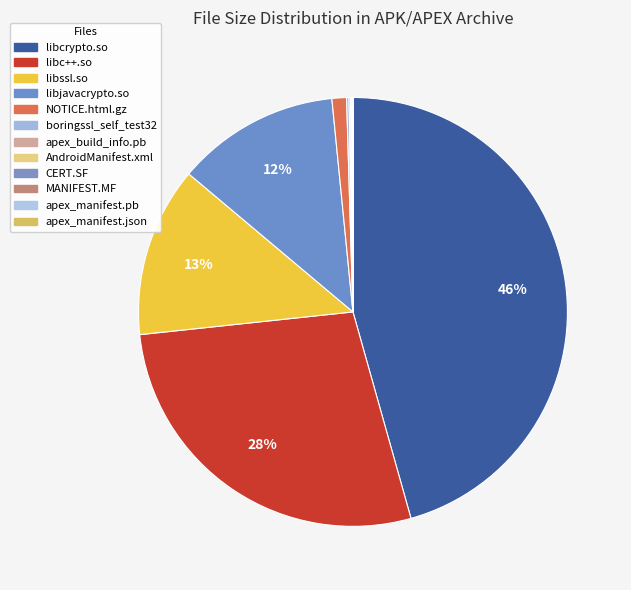

How many segments does this pie chart have?

12